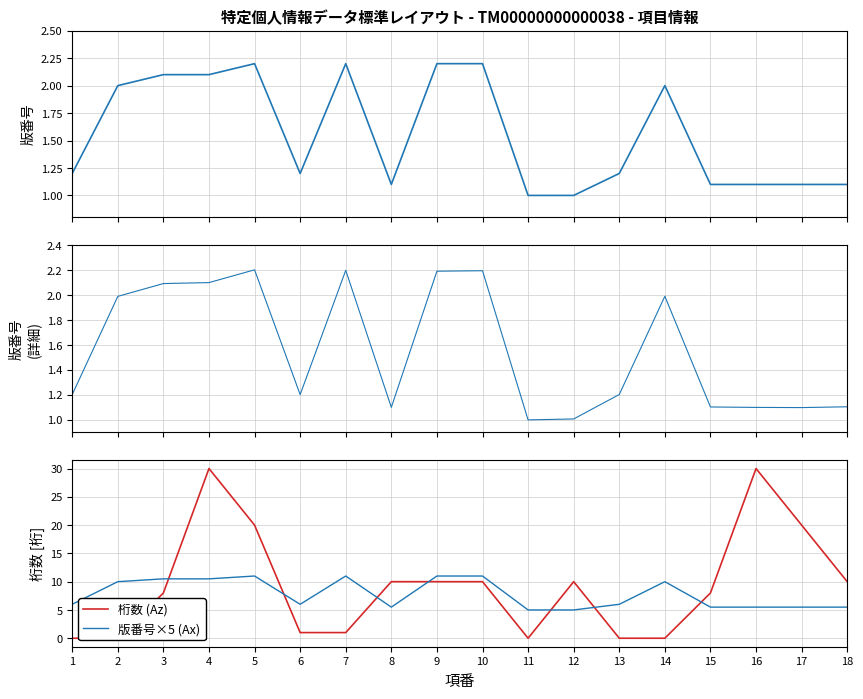

What is the value of the 版番号 point at the 6th from the left?

1.2